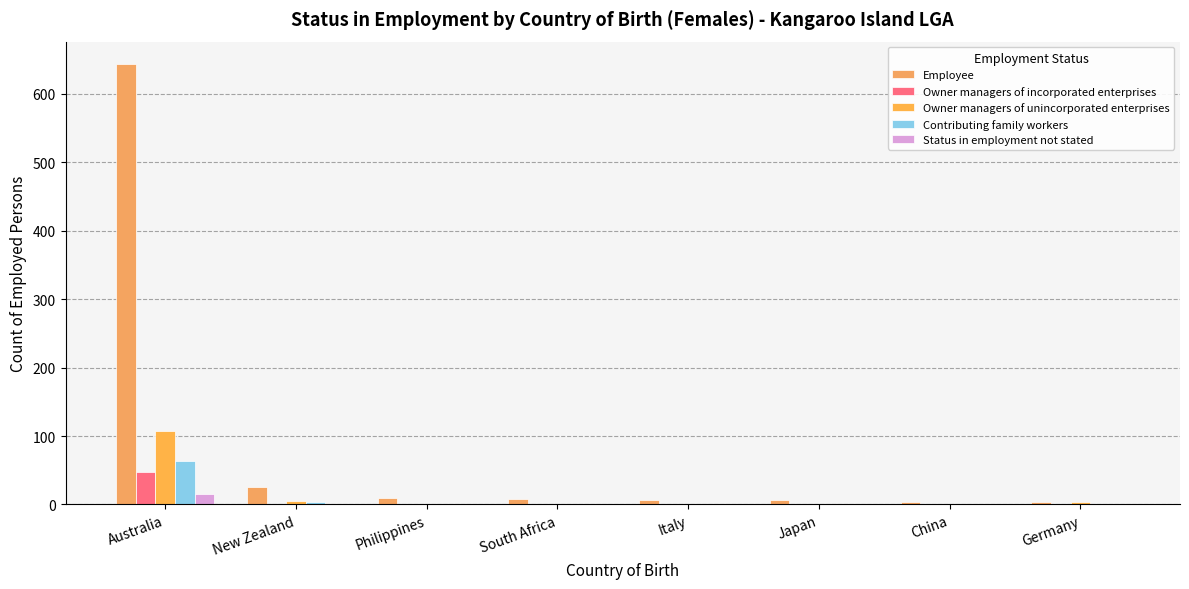

What is the average value of the Status in employment not stated series?

2